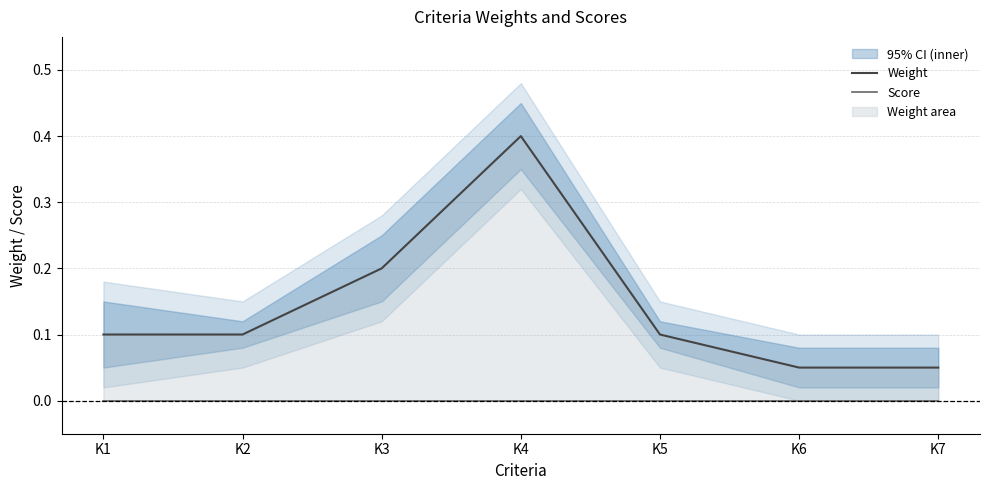

At K7, list the series in order from largest to smallest.

Weight, Score